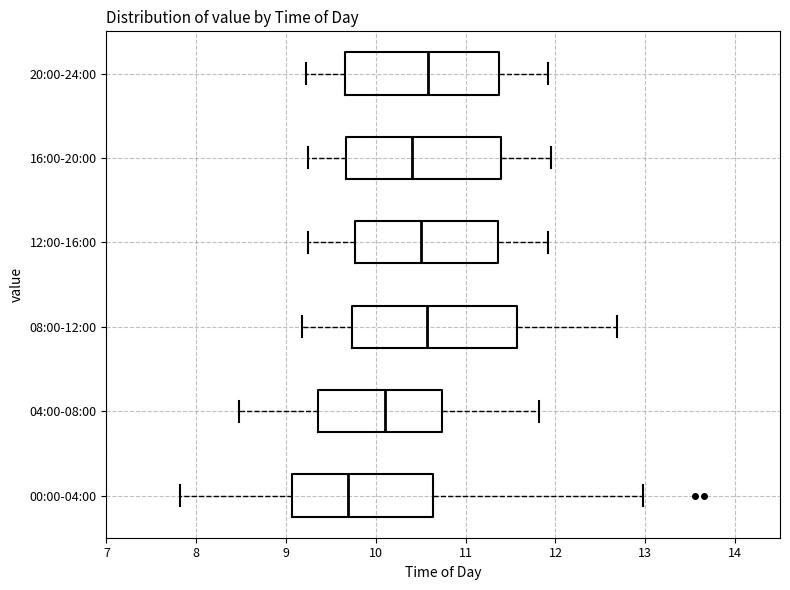

Which box has the furthest to the left median line?

00:00-04:00